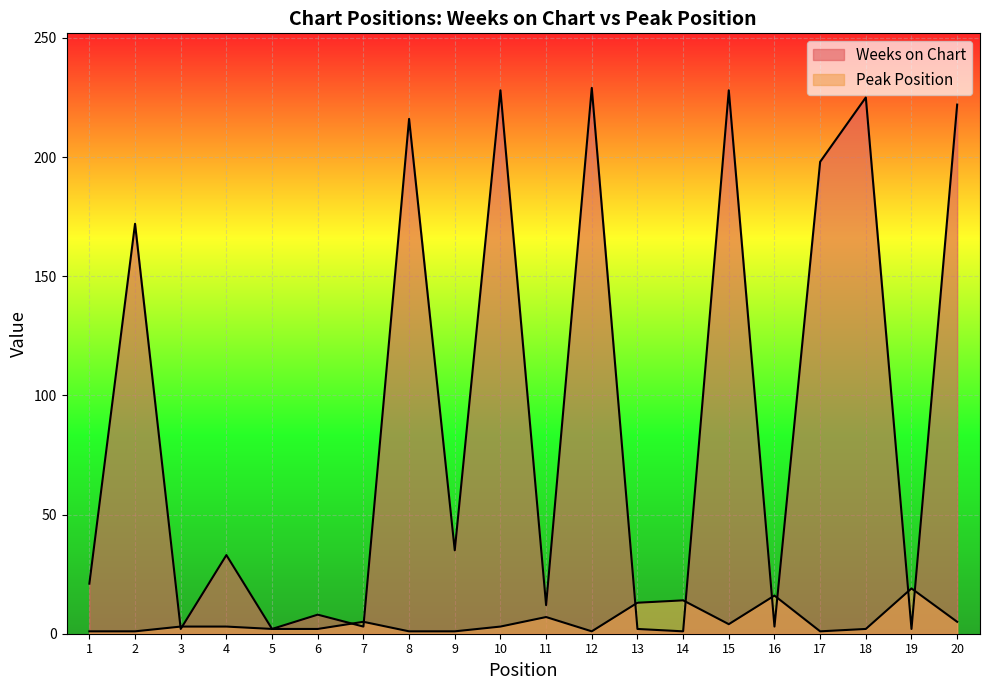

What is the value of the Weeks on Chart point at the 10th from the left?

228